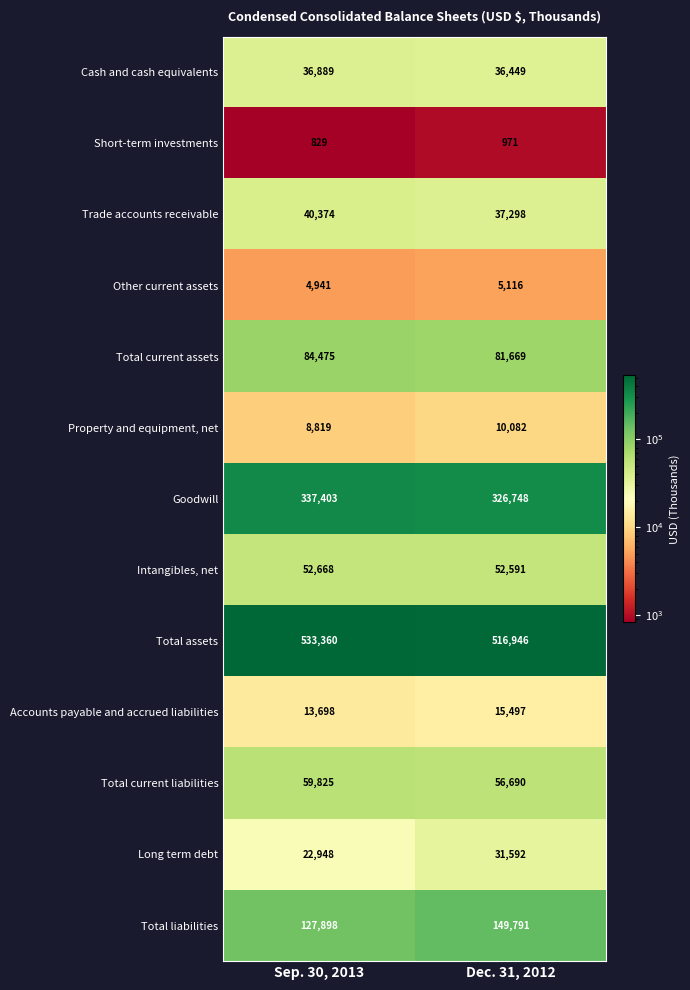

List the labels in order of Intangibles, net value, largest first.

Sep. 30, 2013, Dec. 31, 2012